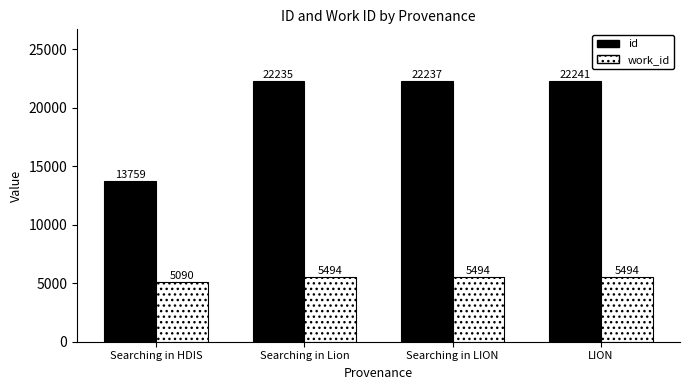

Is the value of id at LION greater than the value of work_id at Searching in Lion?

Yes